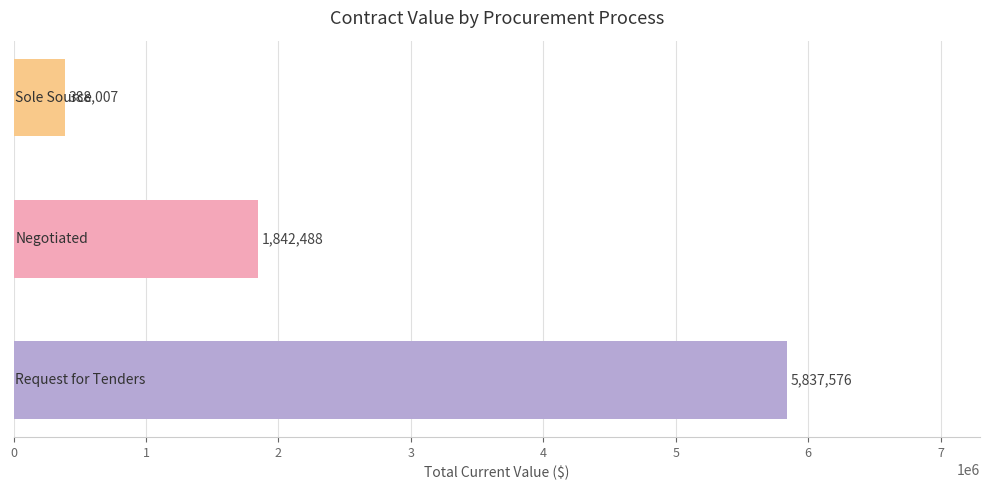

What is the minimum value shown in the chart?

388006.8